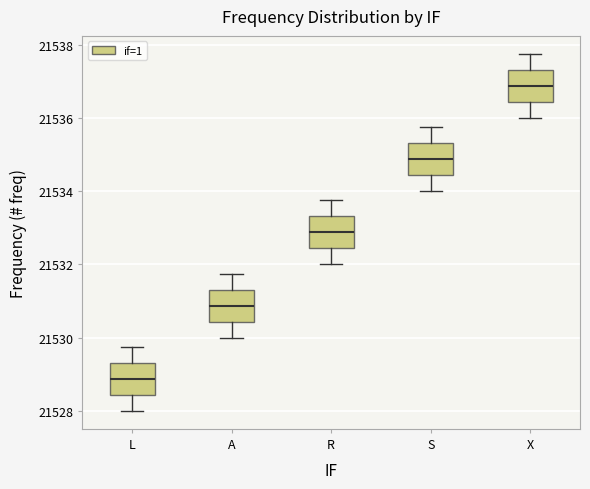

Where does the median line of the box for S sit on the y-axis? The values are not printed on the chart, so give them approximately, as read against the axis.

21534.8